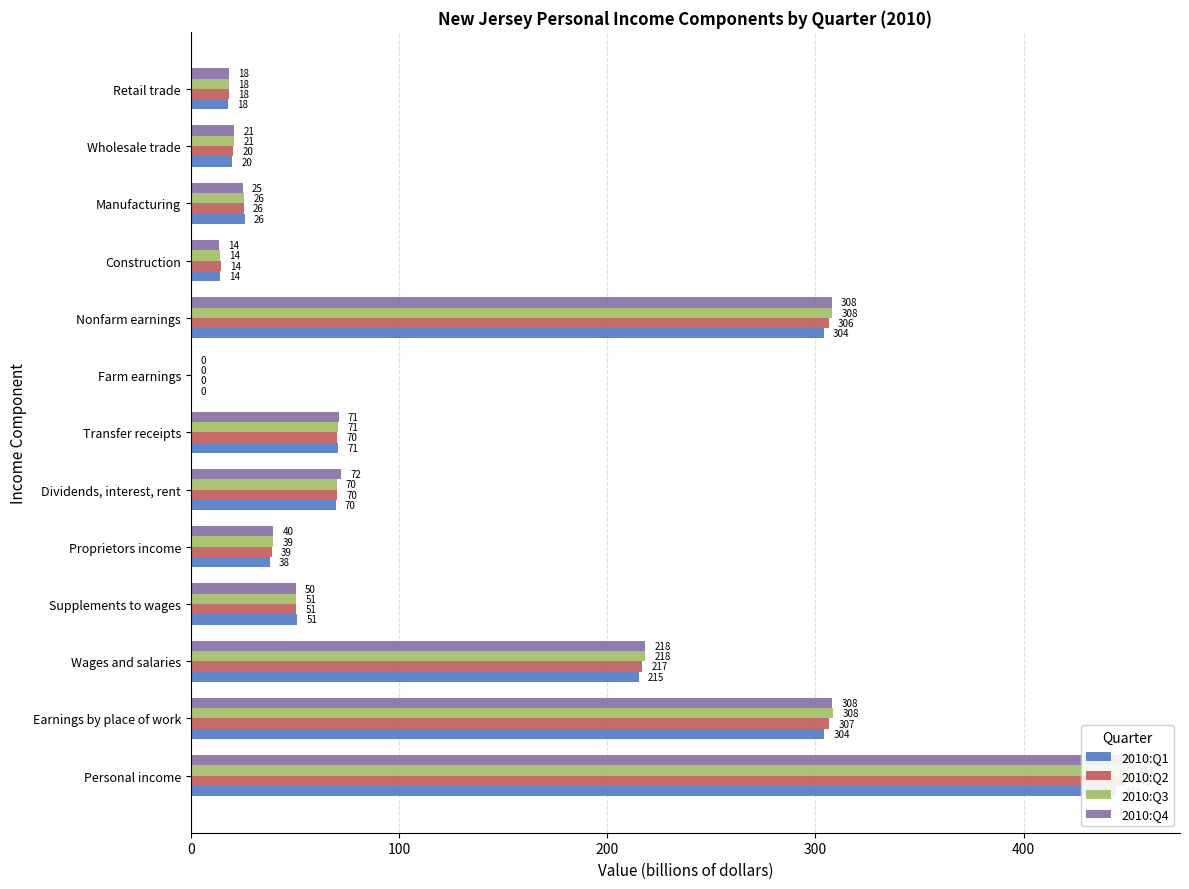

What is the difference between the highest and lowest values at Dividends, interest, rent?

2.5